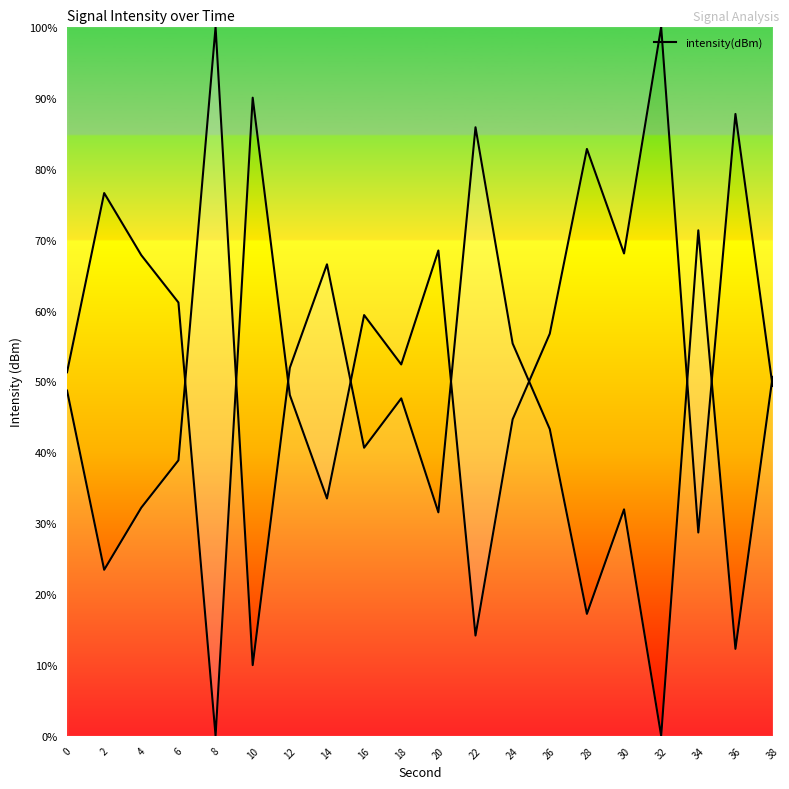

What is the difference between the maximum and minimum values?

100.0